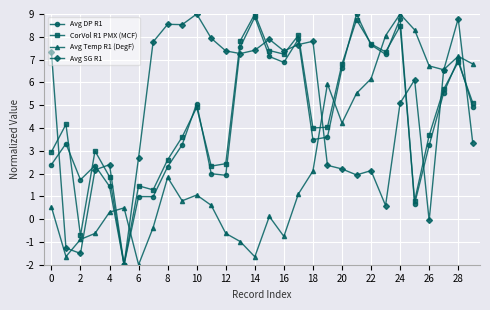

Is this an area chart (filled region under the line)?

No